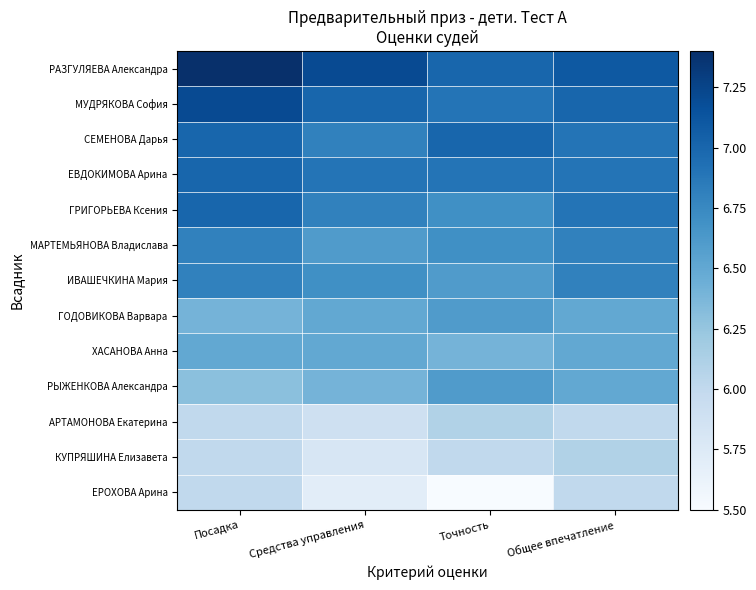

Count the number of data series in this chart.

13